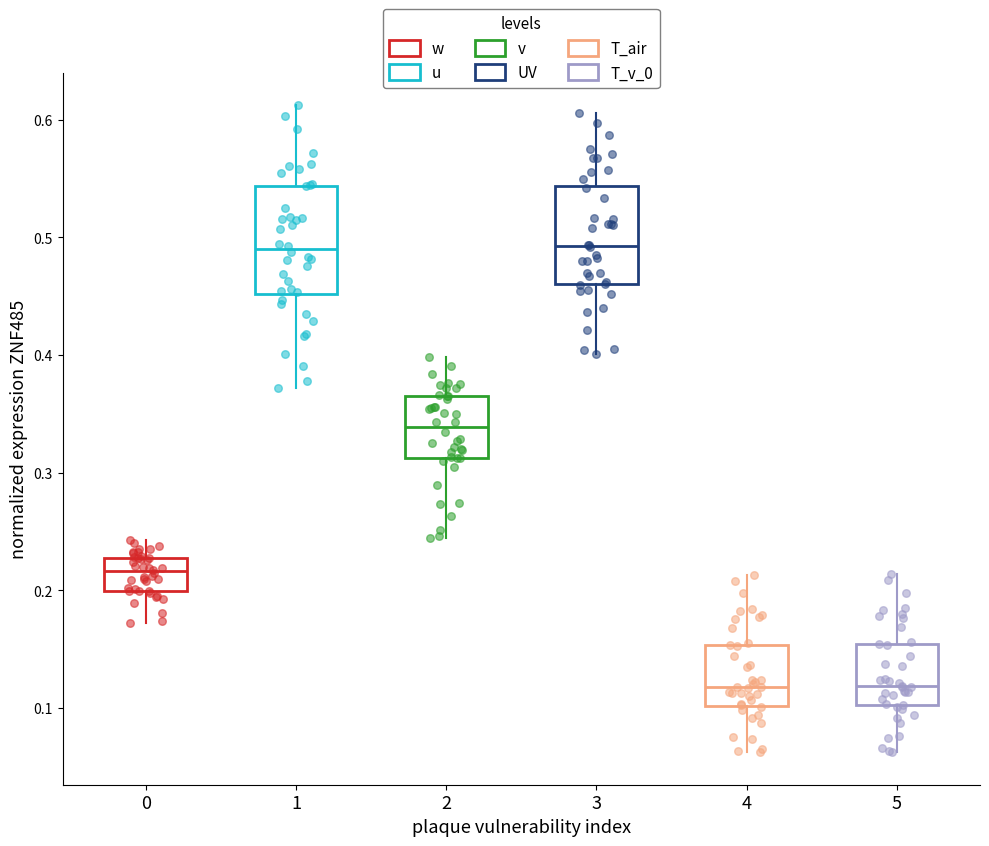

Reading left to right, read every box against the y-axis: the position of its median line, the range the box covers, and the ends of its whiskers. The values are not printed on the chart, so give them approximately, as read against the axis.

0: median 0.22, box 0.20 to 0.23, whiskers 0.17 to 0.24
1: median 0.49, box 0.45 to 0.54, whiskers 0.37 to 0.61
2: median 0.34, box 0.31 to 0.36, whiskers 0.24 to 0.40
3: median 0.49, box 0.46 to 0.54, whiskers 0.40 to 0.61
4: median 0.12, box 0.10 to 0.15, whiskers 0.06 to 0.21
5: median 0.12, box 0.10 to 0.15, whiskers 0.06 to 0.21